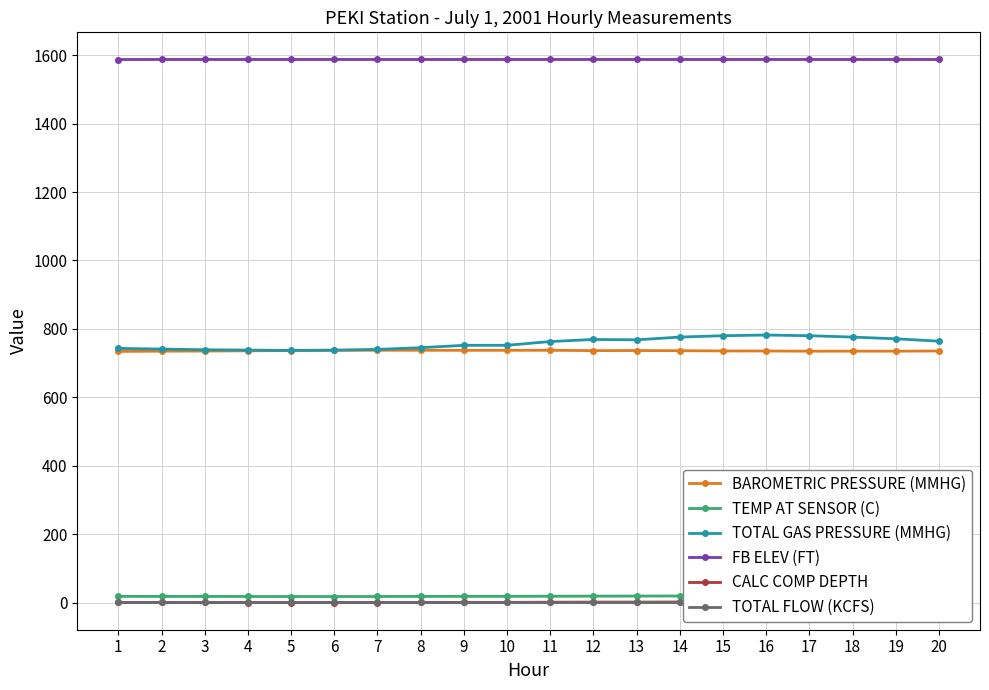

What is the difference between the maximum and minimum values in the TEMP AT SENSOR (C) series?

2.0